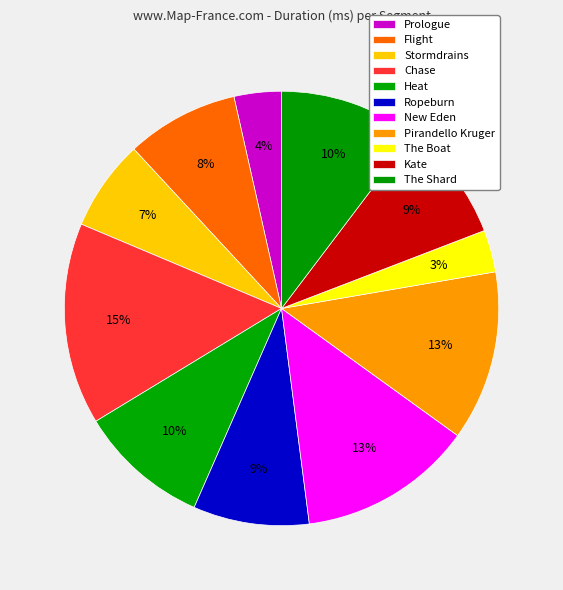

Which slice is the largest?

Chase